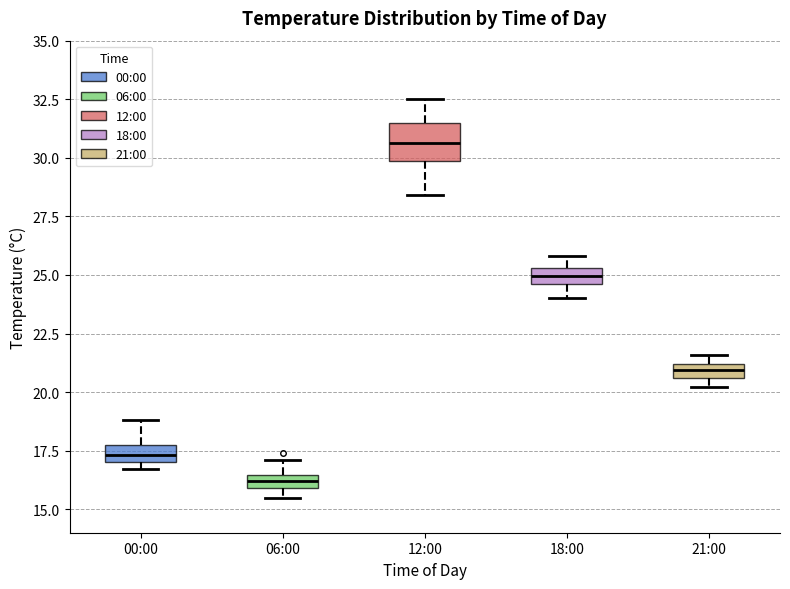

Where is the lower edge of the box for 18:00 on the y-axis? The values are not printed on the chart, so give them approximately, as read against the axis.

24.5